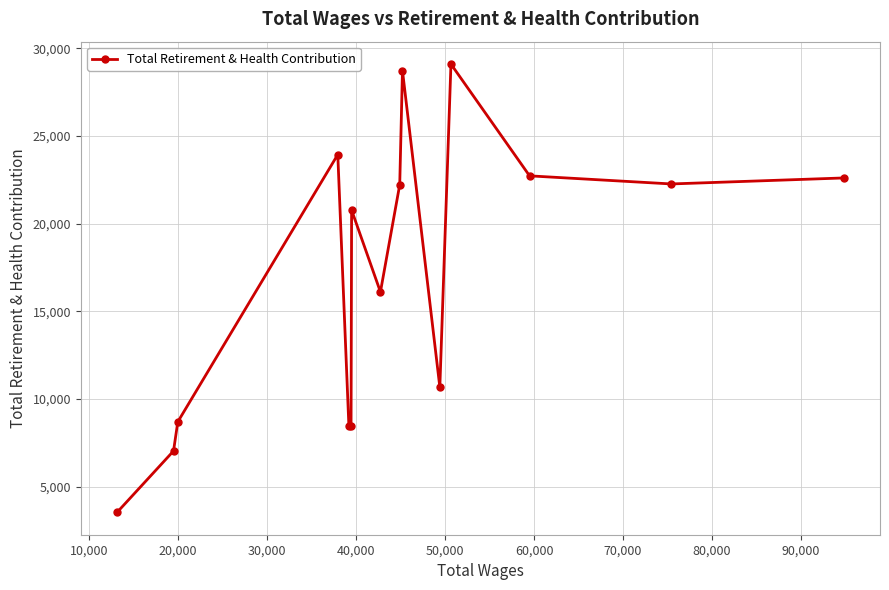

What is the minimum value shown in the chart?

3538